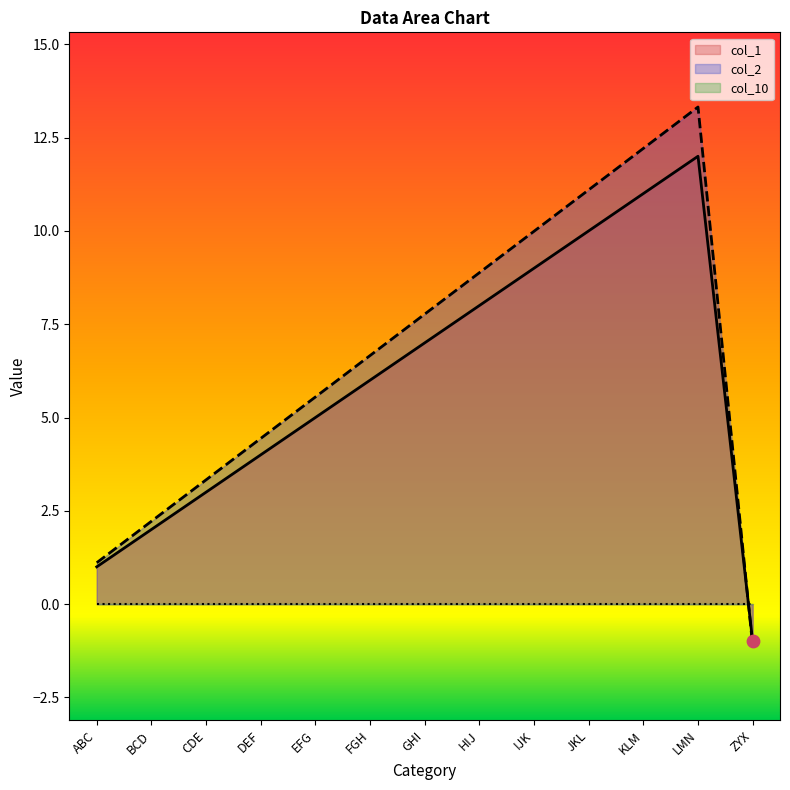

Which series has the widest spread of Y values?

col_2